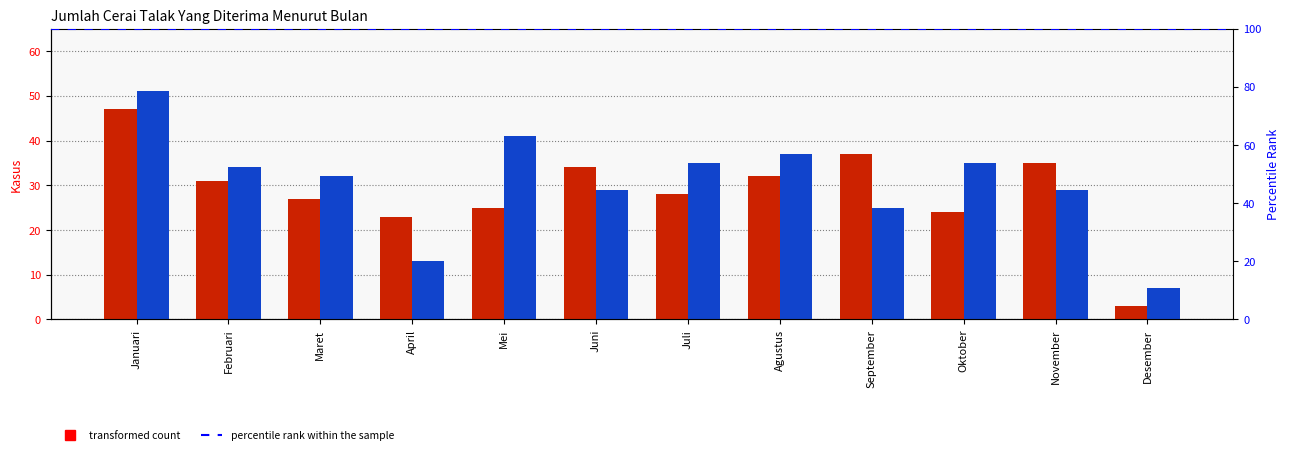

At which label does 2022 first exceed 31?

Januari